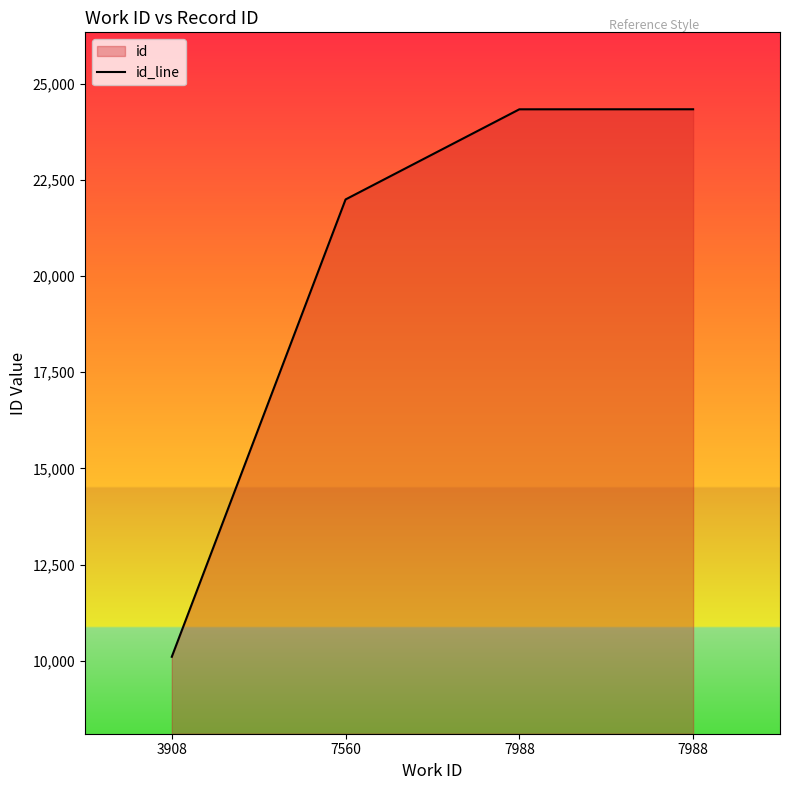

What is the difference between the values at 7988 and 7560?

2343